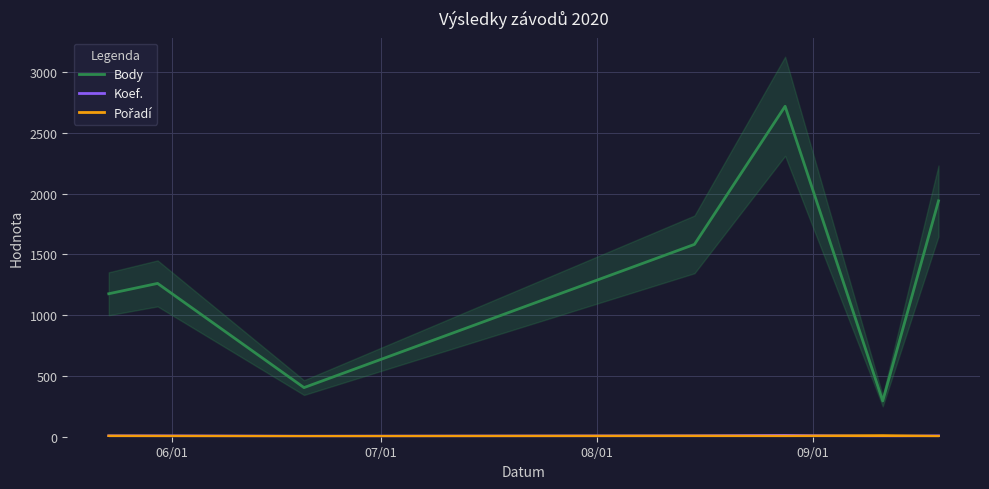

What is the lowest value of the Body series?

294